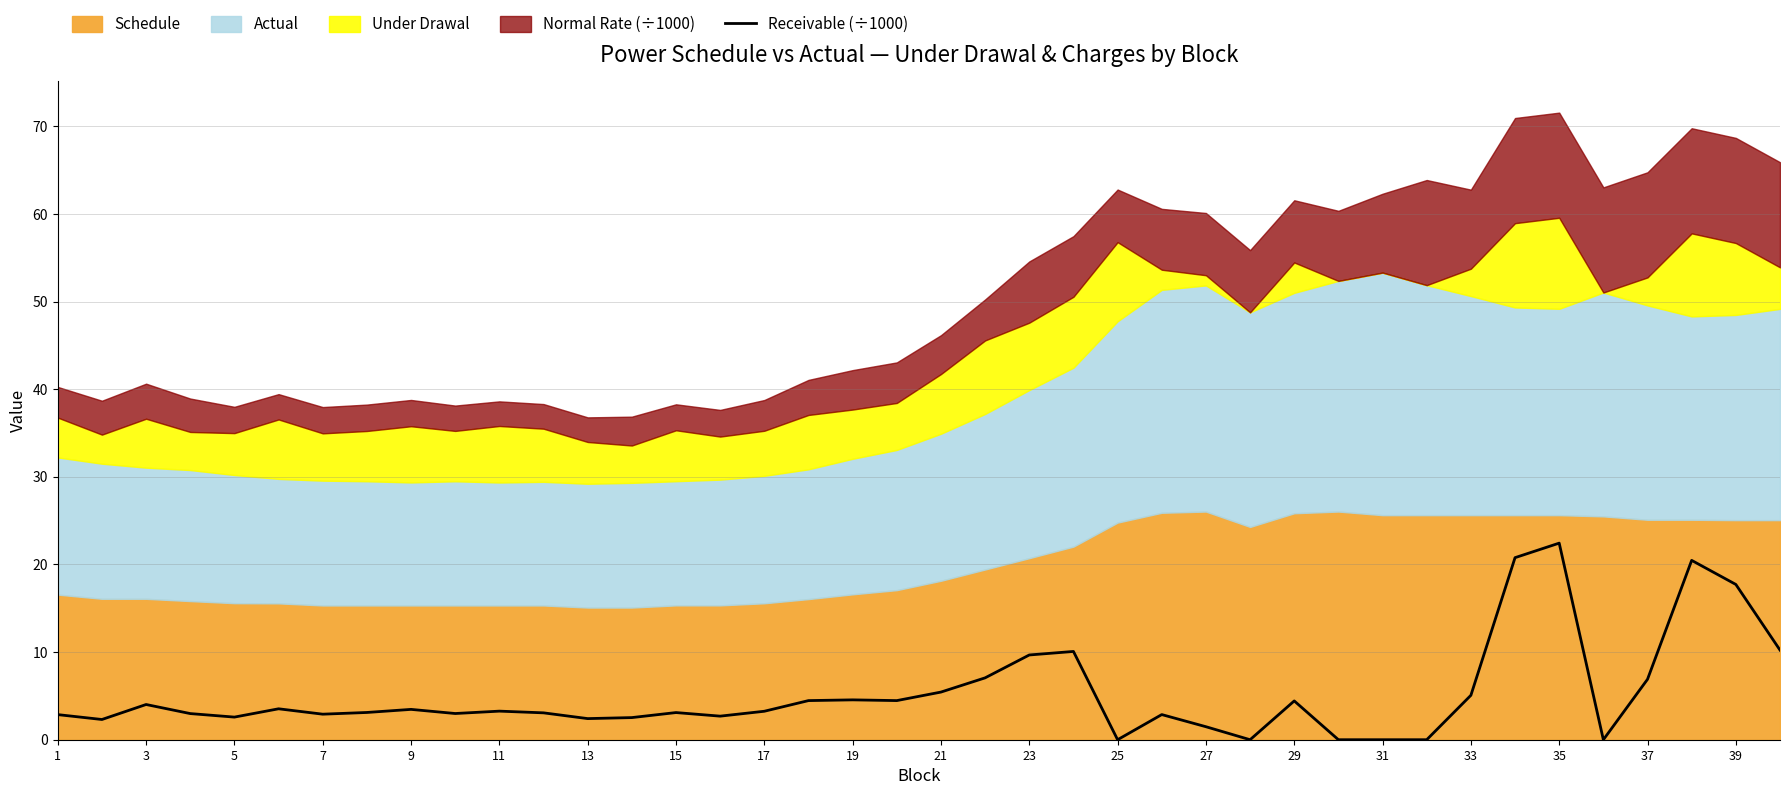

What is the maximum value for Receivable (÷1000)?

22.4